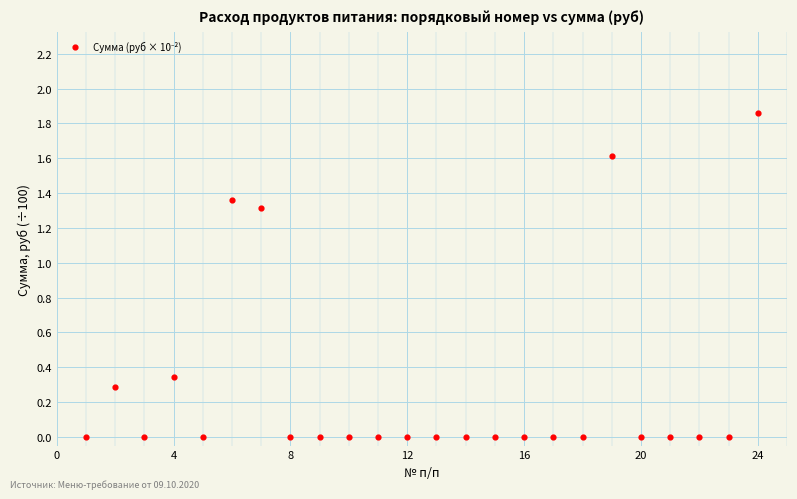

What is the range of X values (max minus min)?

23.0